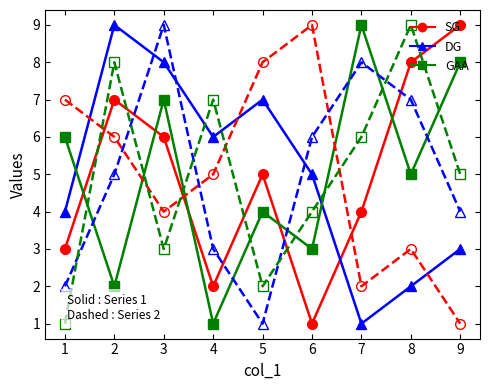

What is the greatest value displayed?

9